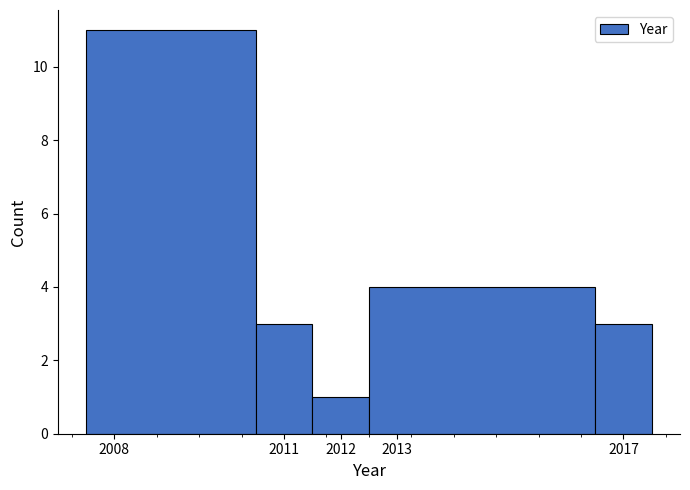

Reading left to right, transcribe this chart: for each bar, give the range it covers on the x-axis and its height. The values are not printed on the chart, so give them approximately, as read against the axis.

2007.5 to 2010.5: 11
2010.5 to 2011.5: 3
2011.5 to 2012.5: 1
2012.5 to 2016.5: 4
2016.5 to 2017.5: 3